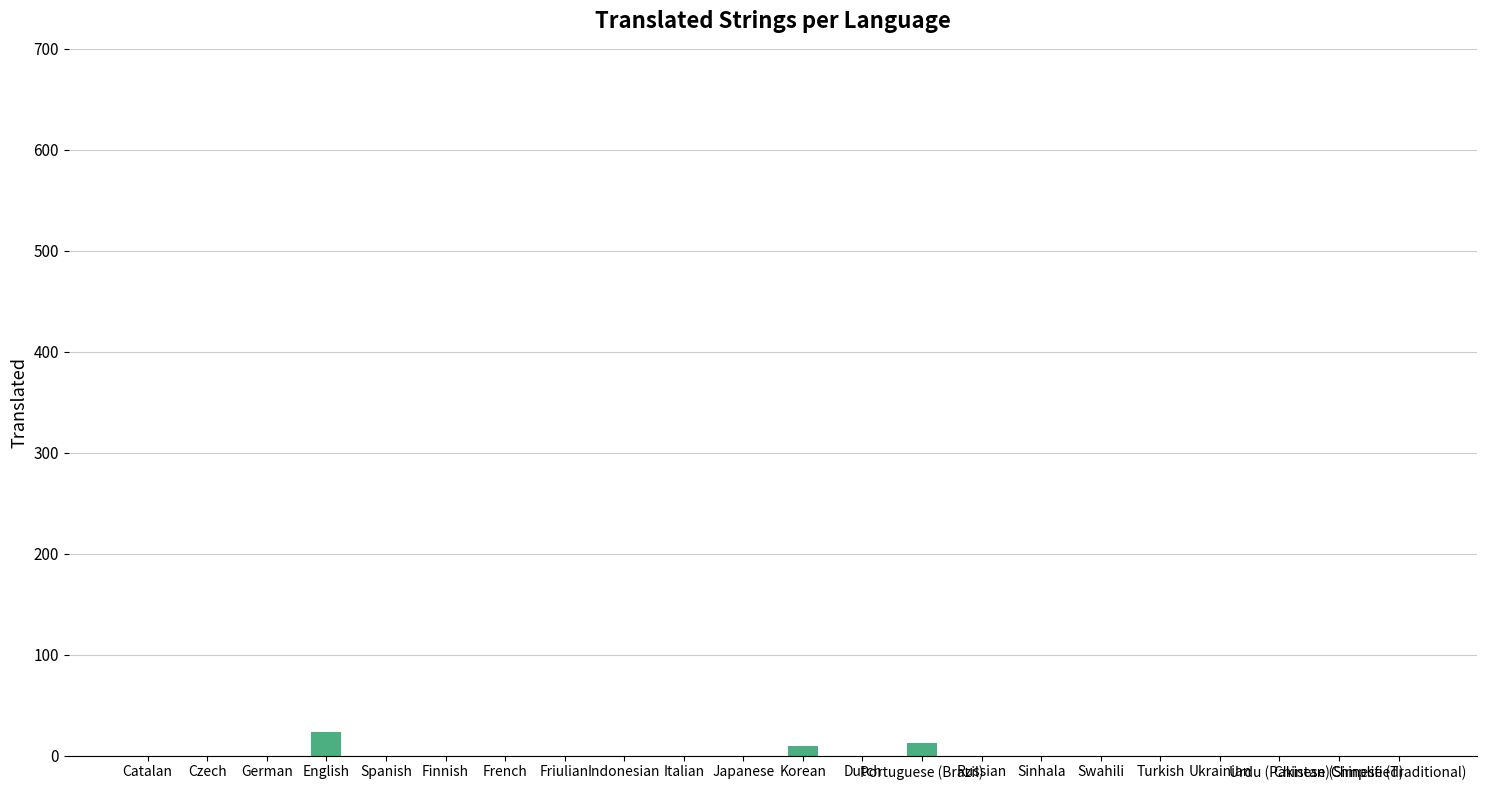

Reading left to right, transcribe all the data shown in this chart.

Catalan=0	Czech=0	German=0	English=23	Spanish=0	Finnish=0	French=0	Friulian=0	Indonesian=0	Italian=0	Japanese=0	Korean=9	Dutch=0	Portuguese (Brazil)=12	Russian=0	Sinhala=0	Swahili=0	Turkish=0	Ukrainian=0	Urdu (Pakistan)=0	Chinese (Simplified)=0	Chinese (Traditional)=0